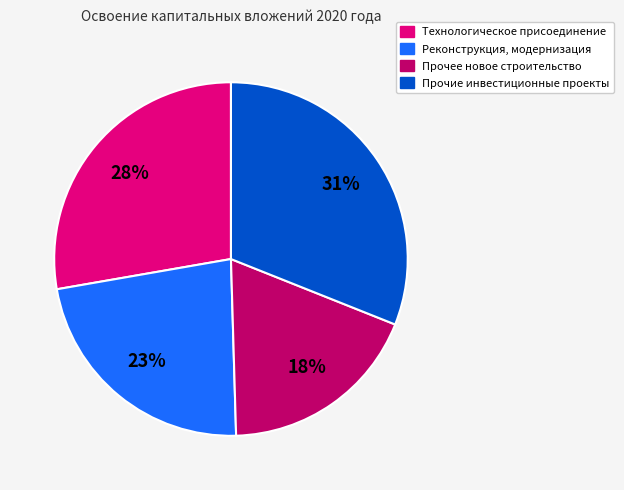

Approximately how many times larger is the value at Реконструкция, модернизация compared to Прочие инвестиционные проекты?

0.7